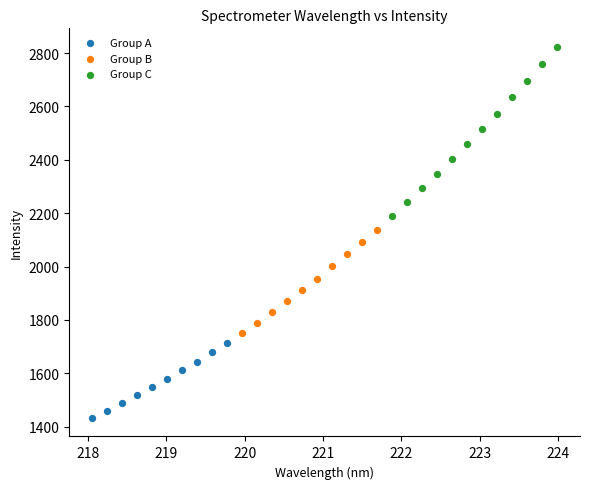

Which series has the widest spread of Y values?

Group C